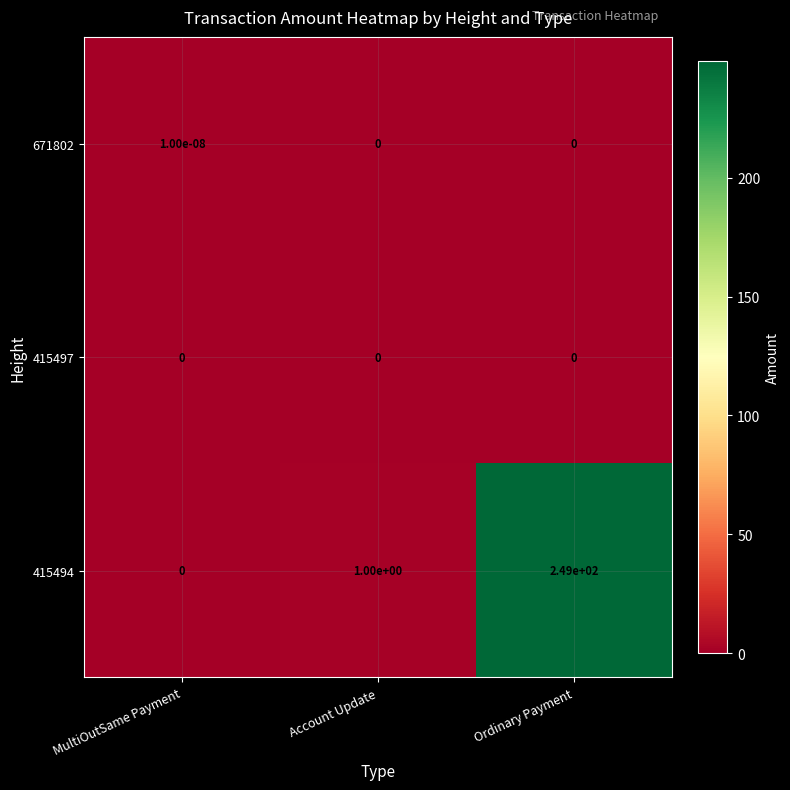

Which category has the highest value across all series?

Ordinary Payment